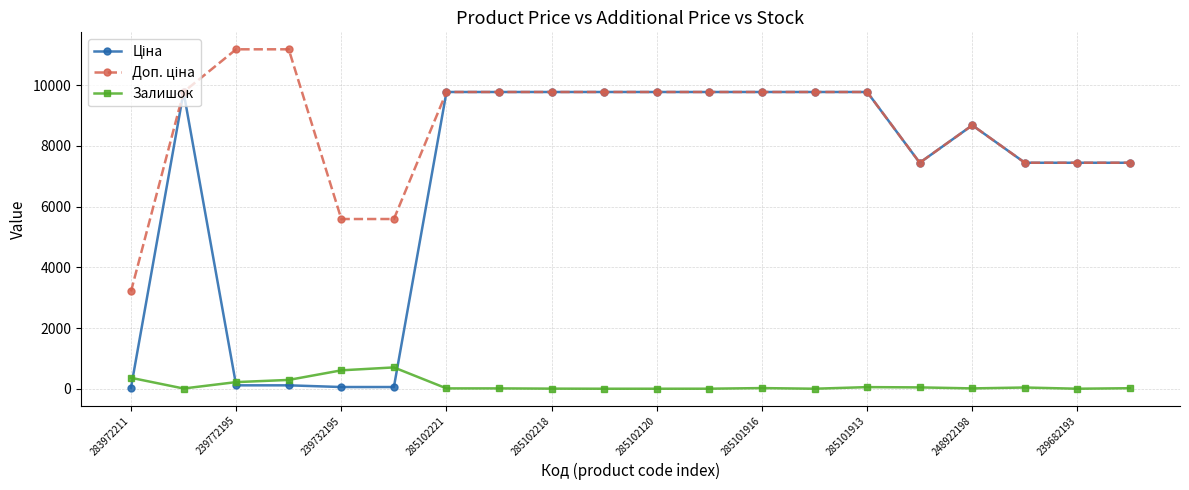

How many lines are shown in the chart?

3